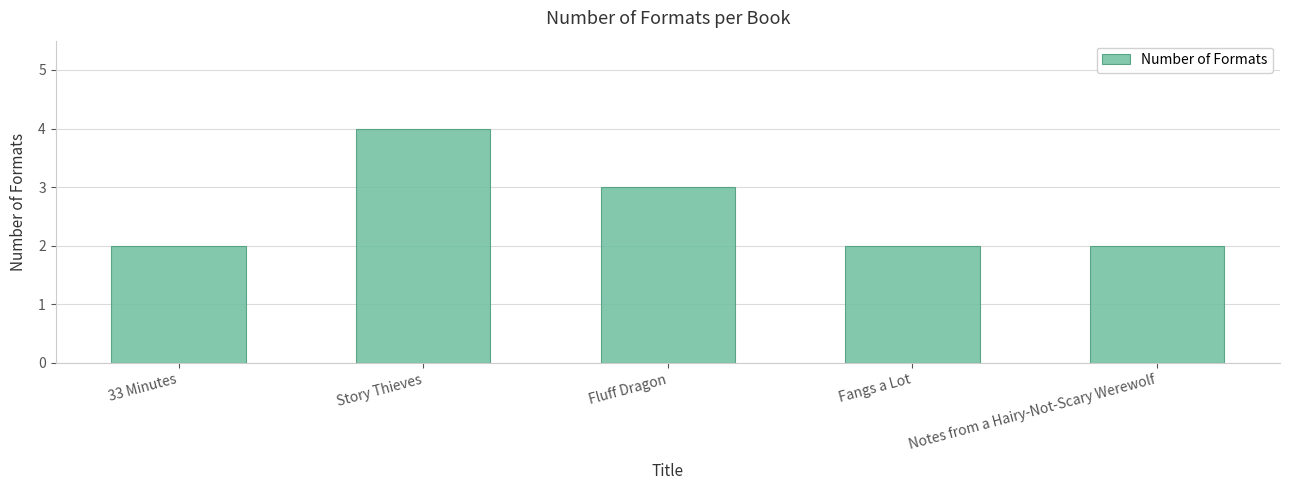

The chart shows a value of 3 at Notes from a Hairy-Not-Scary Werewolf. True or false?

False